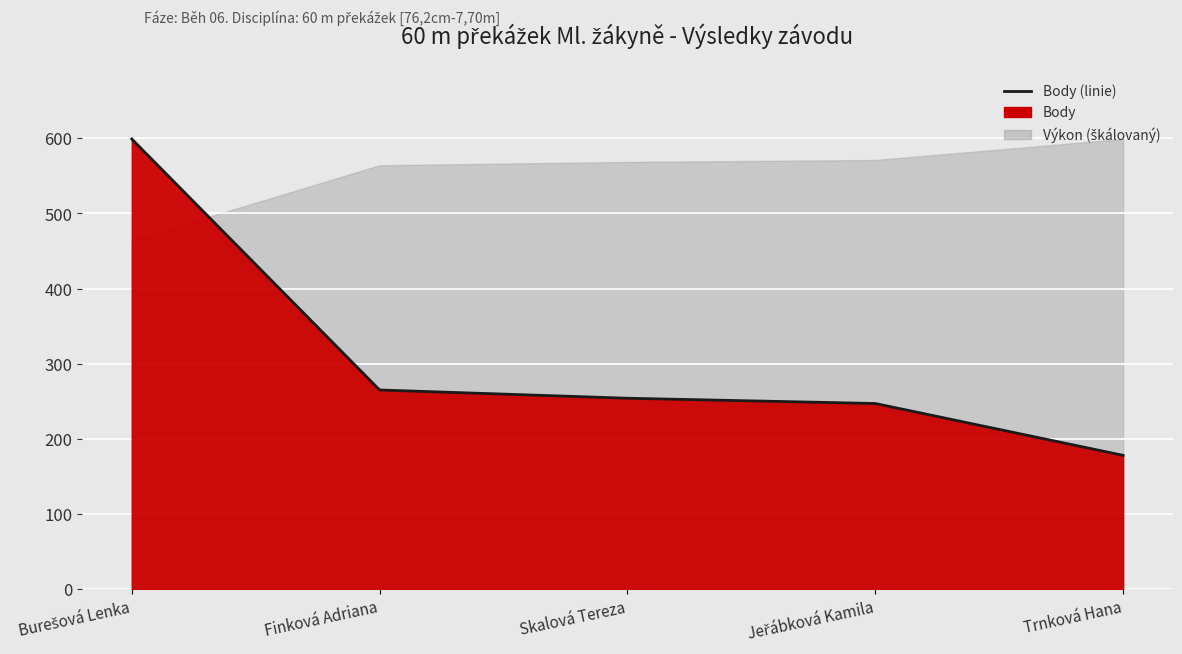

What is the maximum value shown in the chart?

599